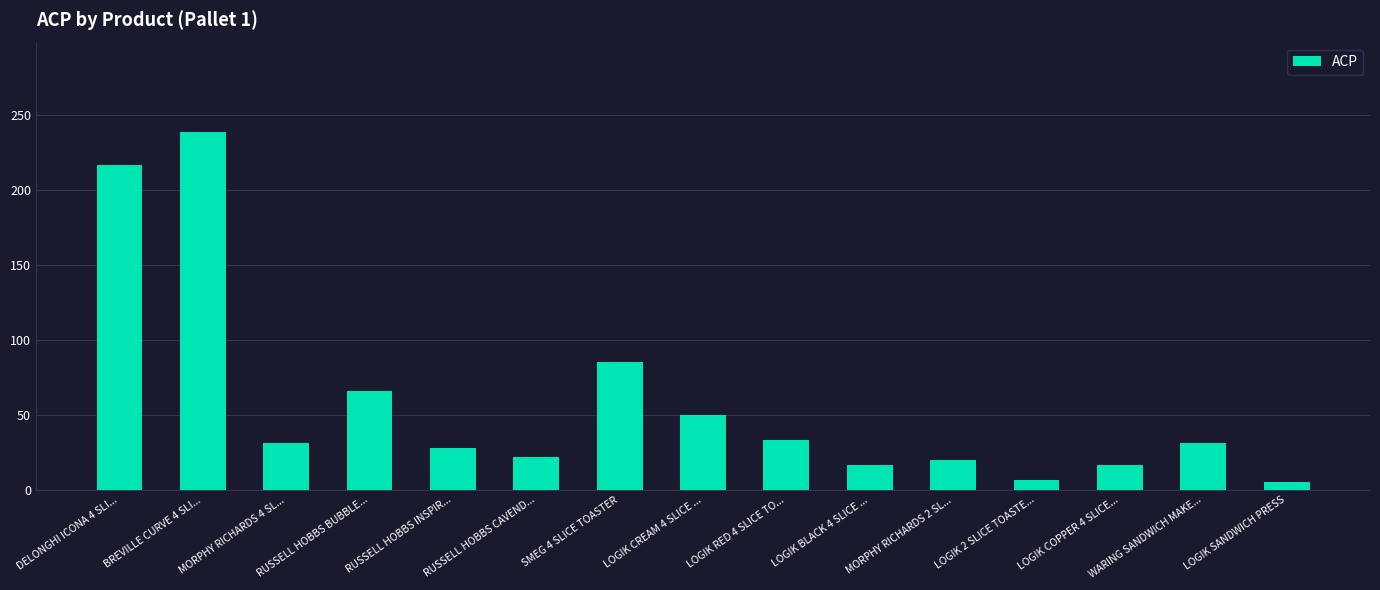

The value at LOGIK 2 SLICE TOASTE... is 6.5. True or false?

True